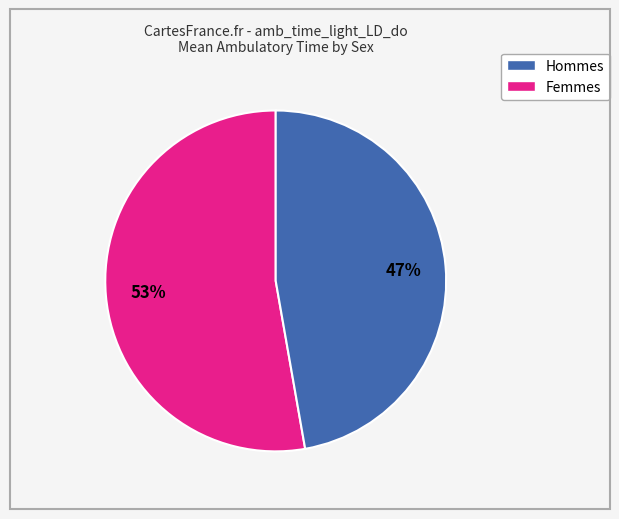

To the nearest percent, what is the average slice percentage?

50%